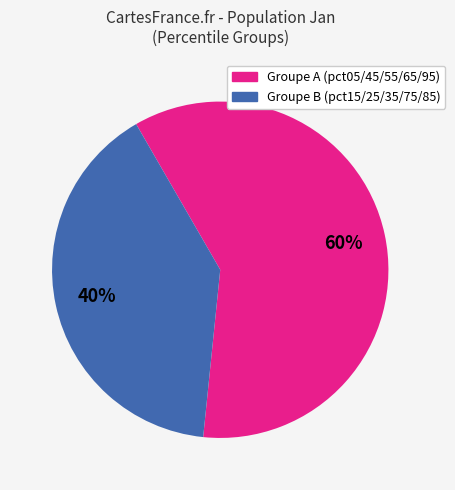

Does any single category account for the majority?

Yes